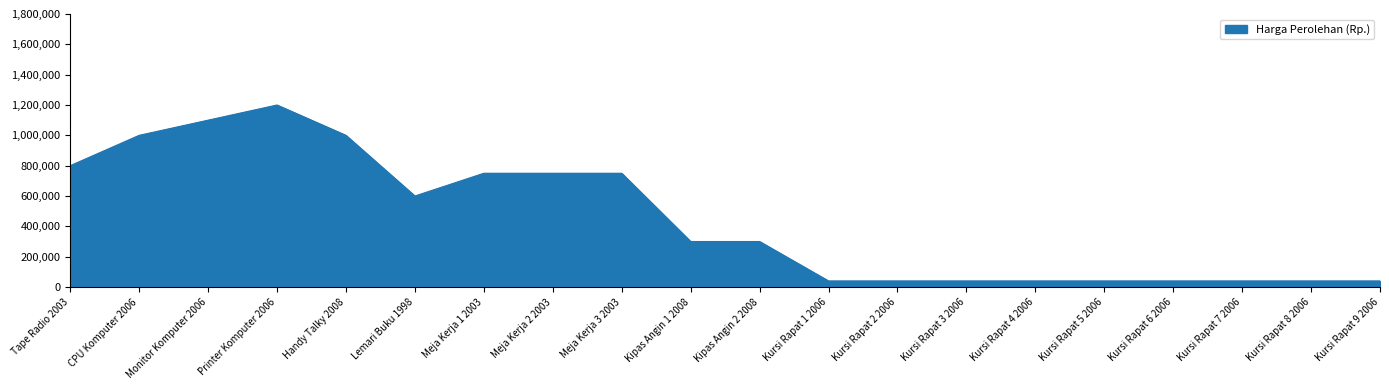

What is the maximum value shown in the chart?

1200000